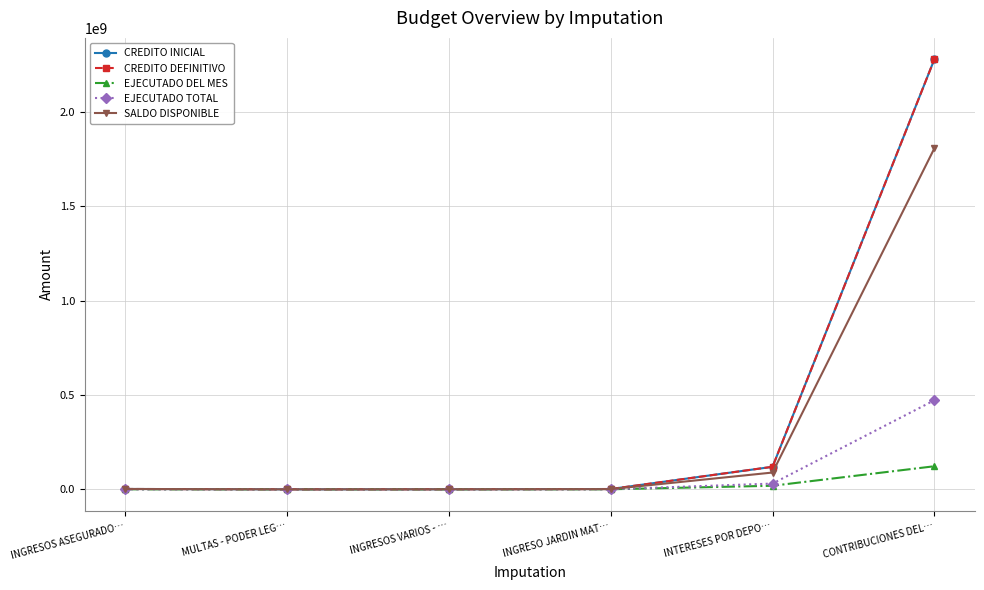

What is the sum of all CREDITO INICIAL values?

2401497098.0